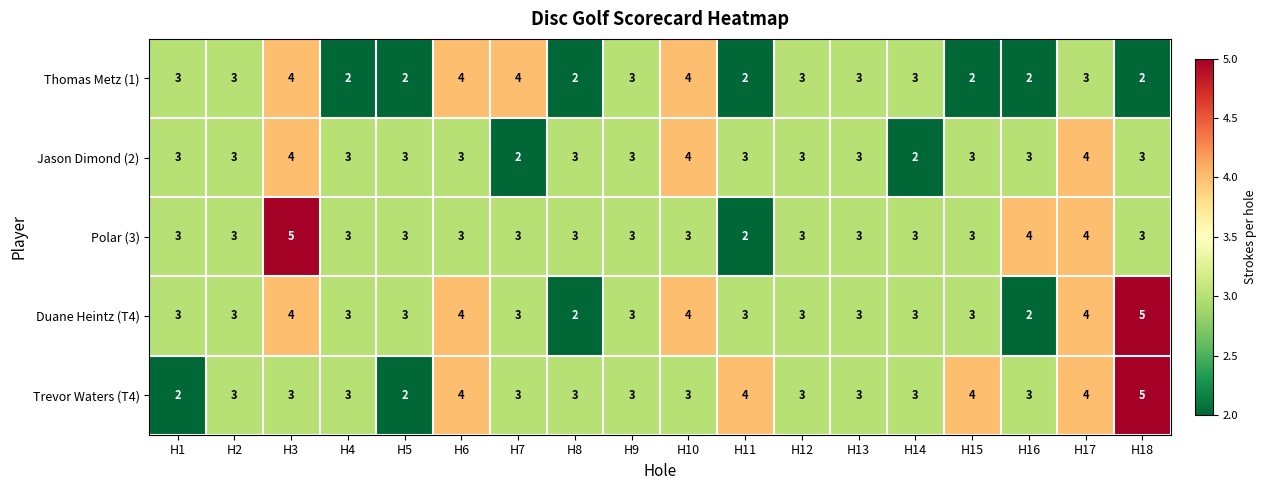

What is the maximum value shown in the chart?

5